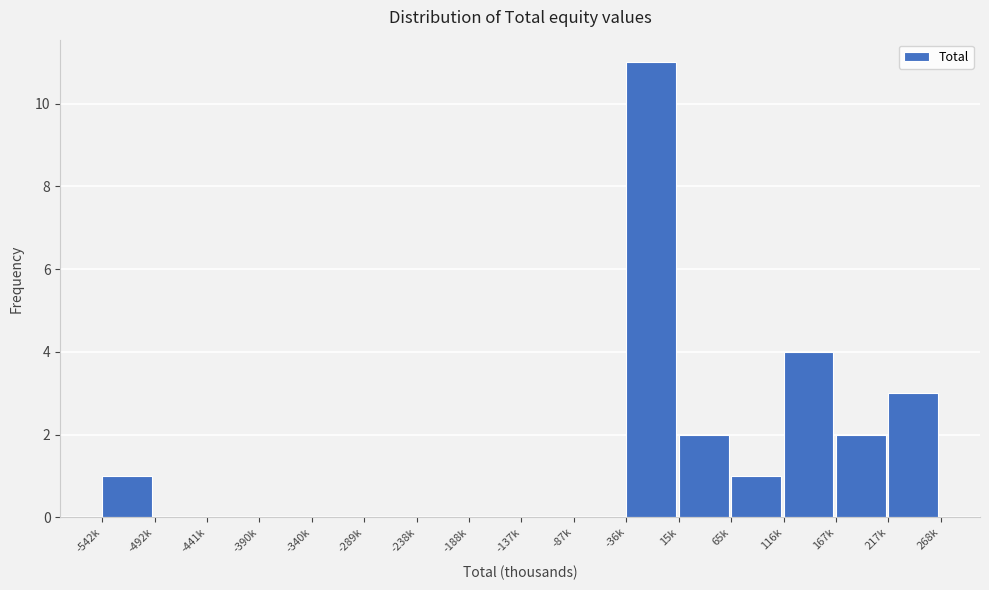

Reading right to left, what are all the values shown in this chart?

217k=3	167k=2	116k=4	65k=1	15k=2	-36k=11	-87k=0	-137k=0	-188k=0	-238k=0	-289k=0	-340k=0	-390k=0	-441k=0	-492k=0	-542k=1